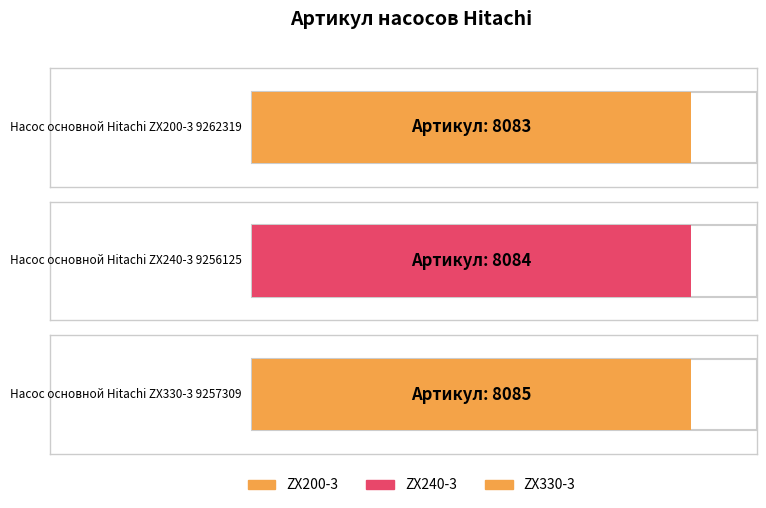

What is the difference between the values at Насос основной Hitachi ZX200-3 9262319 and Насос основной Hitachi ZX330-3 9257309?

2